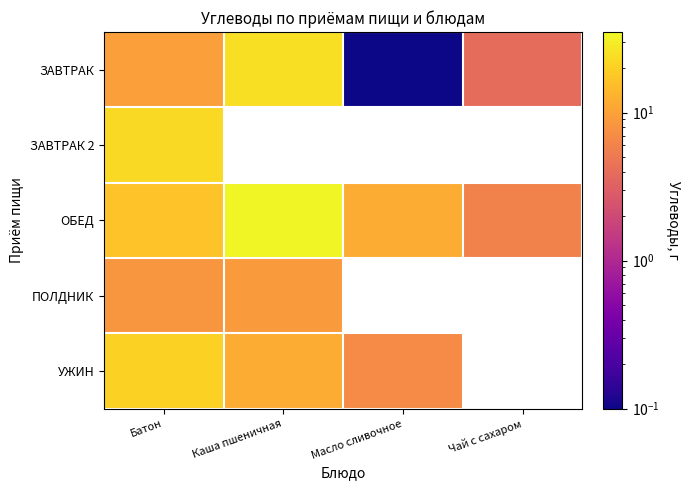

Which series has the largest total across all categories?

ОБЕД